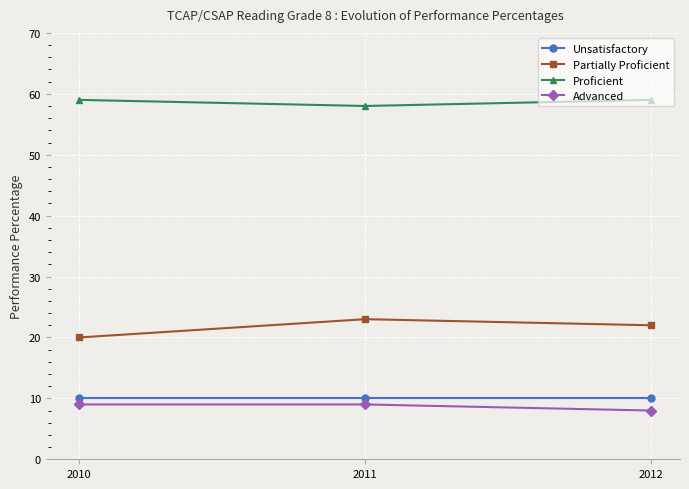

Which series has the widest spread of values?

Partially Proficient